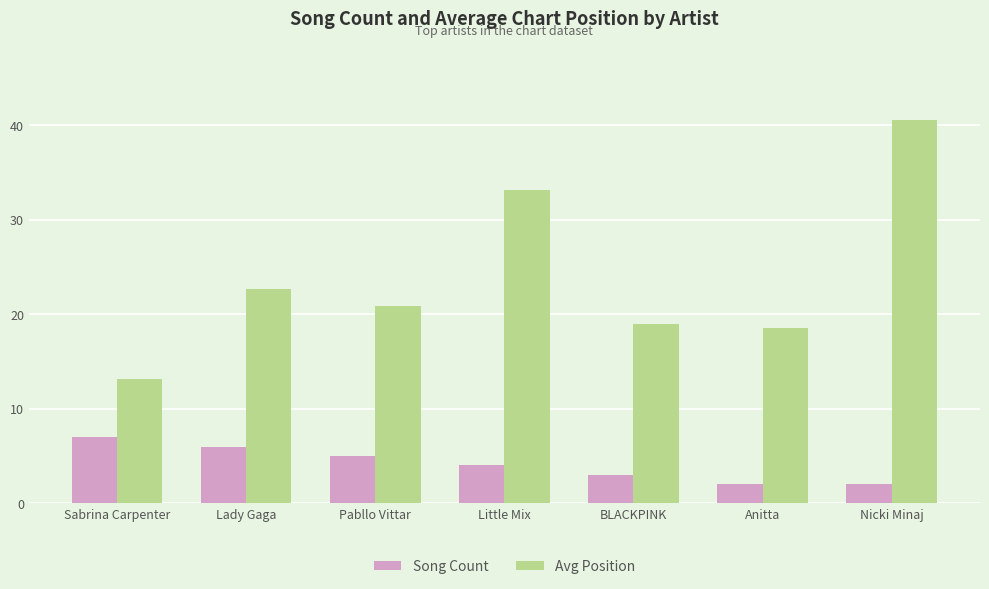

What is the minimum value for Avg Position?

13.1